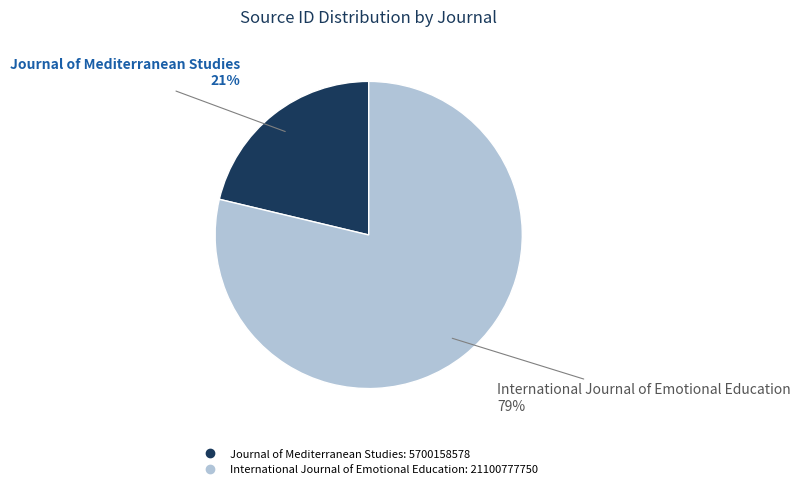

Which category has the biggest portion of the pie?

International Journal of Emotional Education